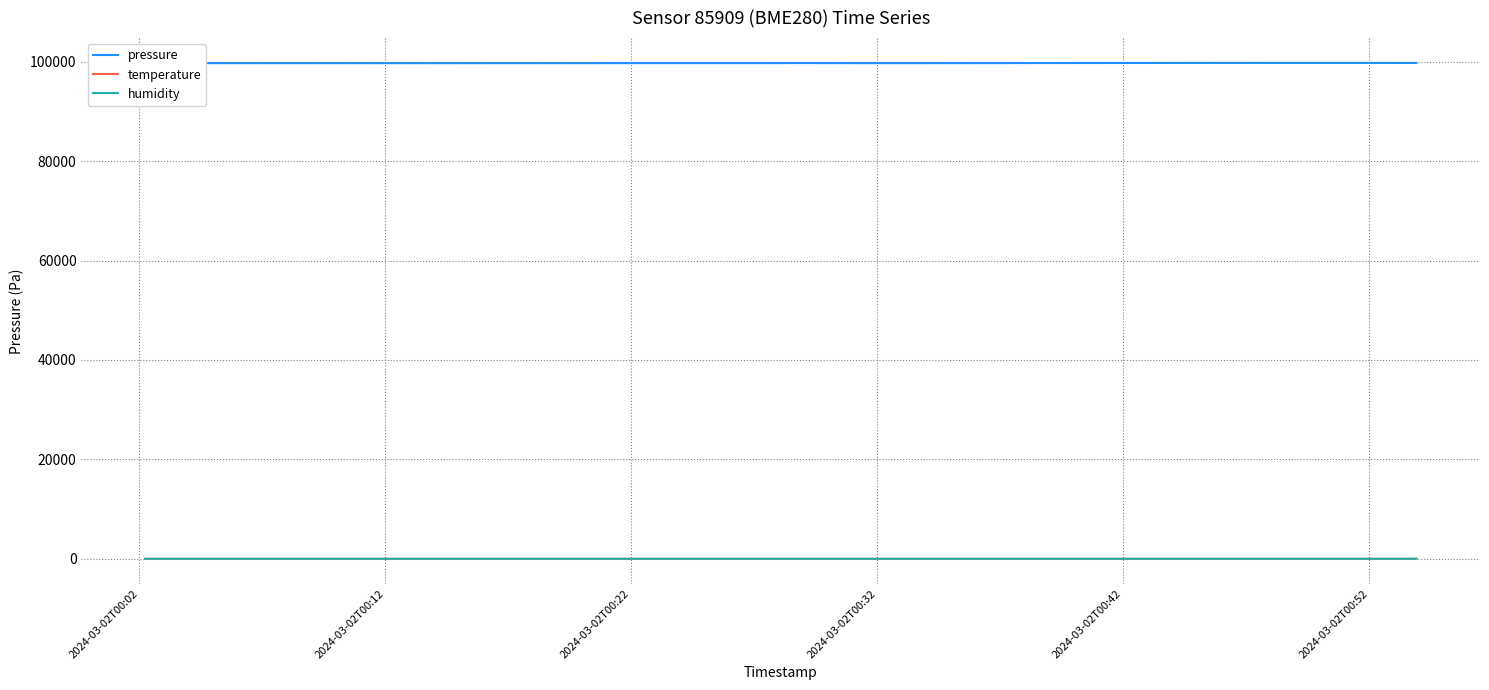

Is the value of temperature at 16 greater than the value of pressure at 17?

No